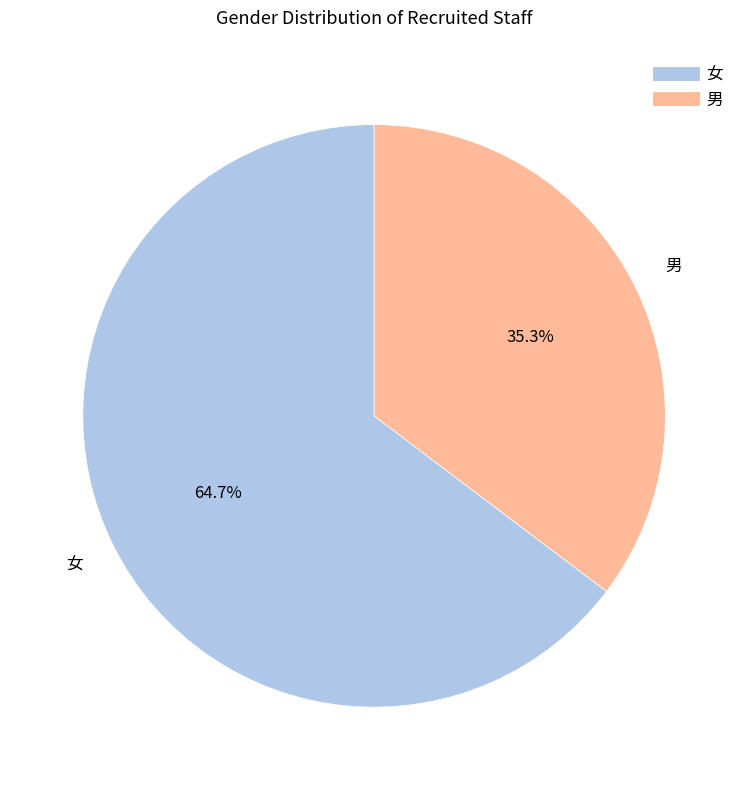

What is the largest slice in the pie chart?

女